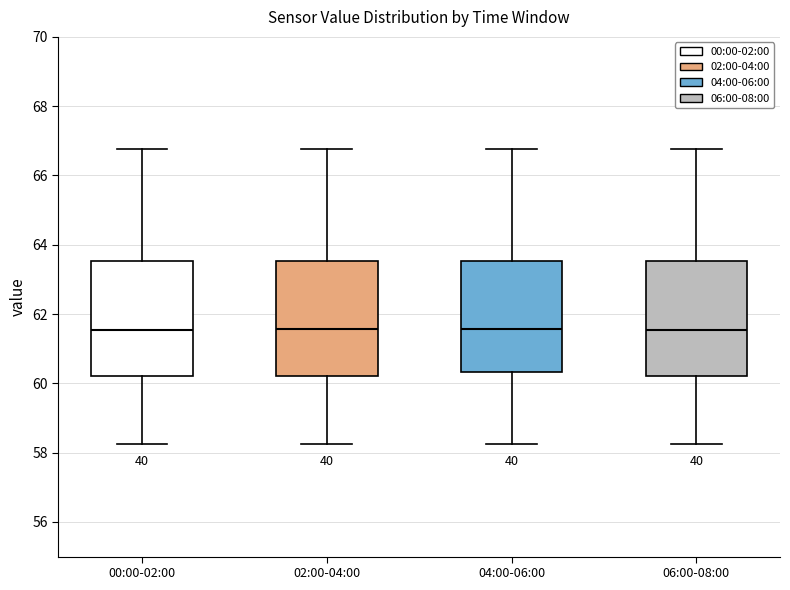

Reading left to right, transcribe this box plot: for each box, give where its median line is, the range the box spans, and where its two whiskers end, as read against the y-axis. The values are not printed on the chart, so give them approximately, as read against the axis.

00:00-02:00: median 61.6, box 60.2 to 63.6, whiskers 58.2 to 66.8
02:00-04:00: median 61.6, box 60.2 to 63.6, whiskers 58.2 to 66.8
04:00-06:00: median 61.6, box 60.4 to 63.6, whiskers 58.2 to 66.8
06:00-08:00: median 61.6, box 60.2 to 63.6, whiskers 58.2 to 66.8